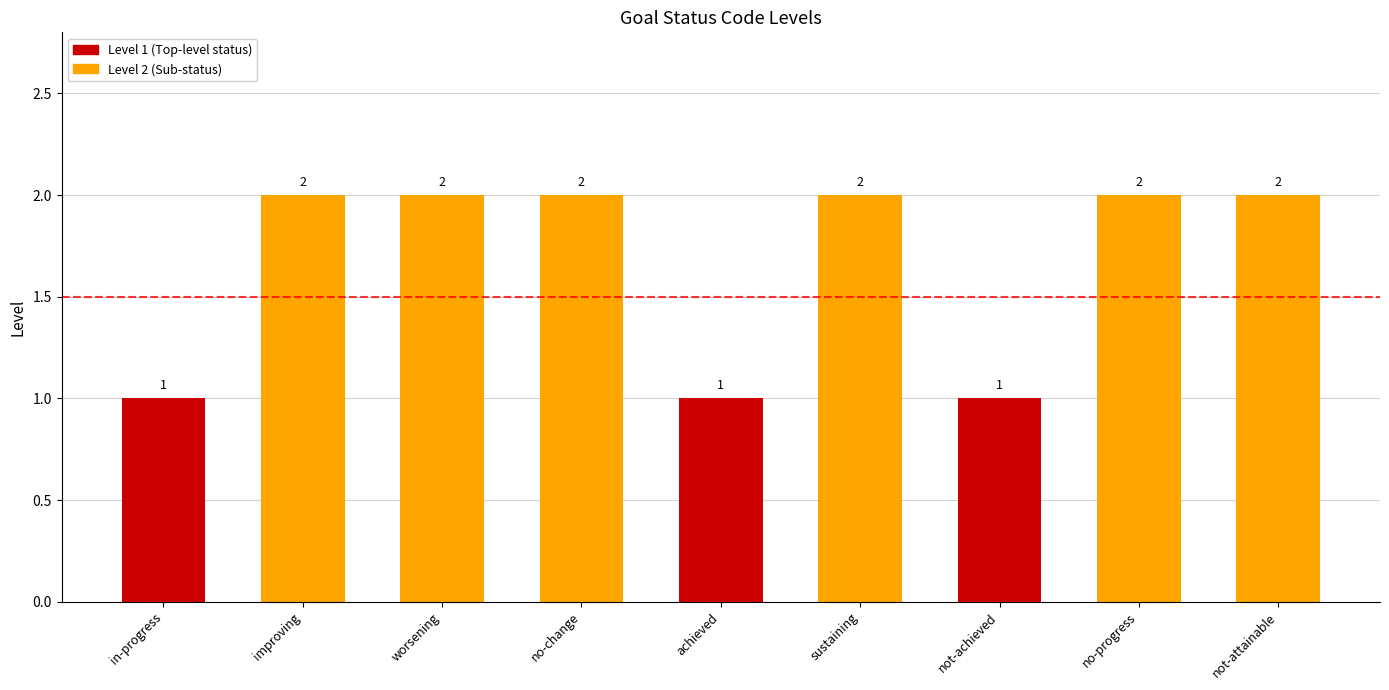

Reading left to right, transcribe all the data shown in this chart.

in-progress=1	improving=2	worsening=2	no-change=2	achieved=1	sustaining=2	not-achieved=1	no-progress=2	not-attainable=2